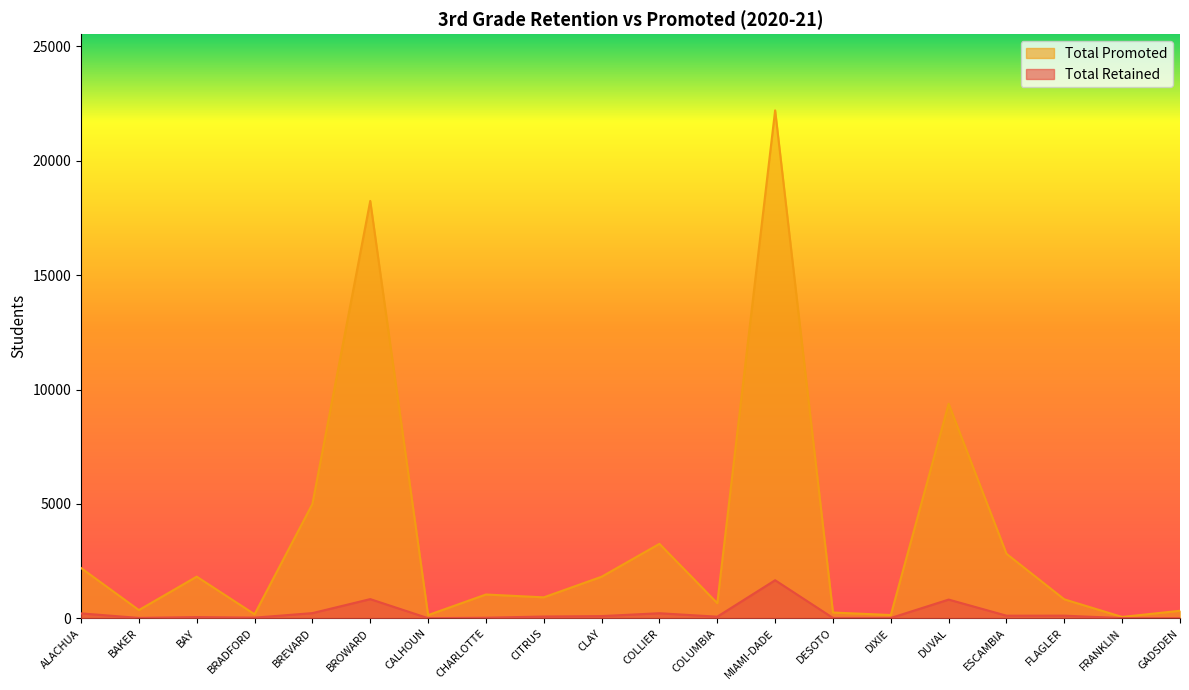

Which has a higher value, CITRUS or CLAY?

CLAY